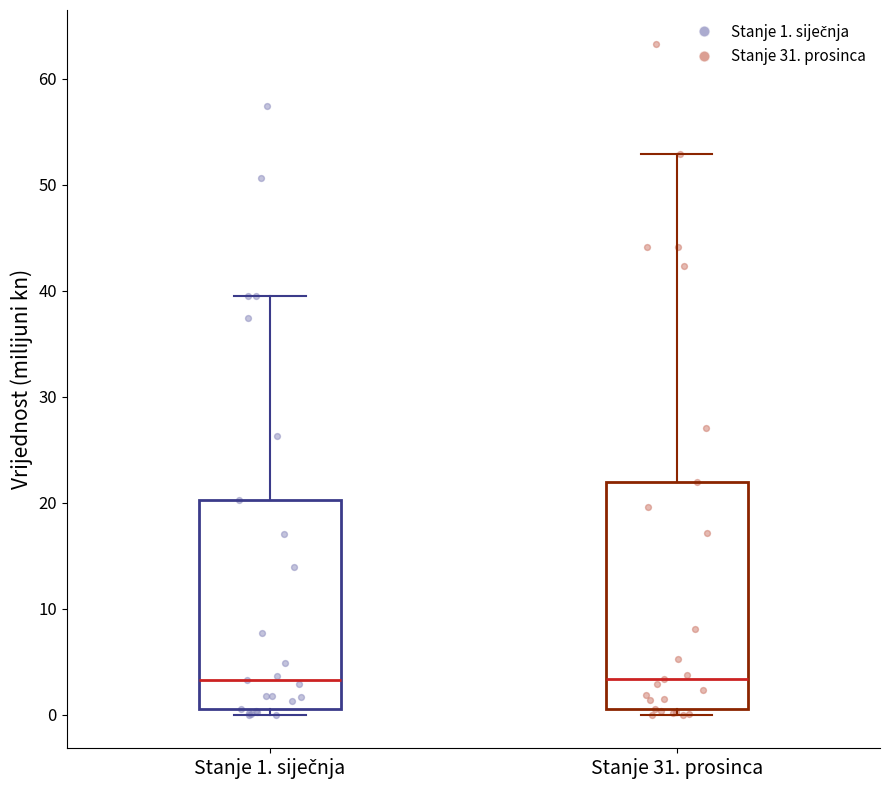

Reading left to right, read every box against the y-axis: the position of its median line, the range the box covers, and the ends of its whiskers. The values are not printed on the chart, so give them approximately, as read against the axis.

Stanje 1. siječnja: median 3, box 1 to 20, whiskers 0 to 39
Stanje 31. prosinca: median 3, box 1 to 22, whiskers 0 to 53